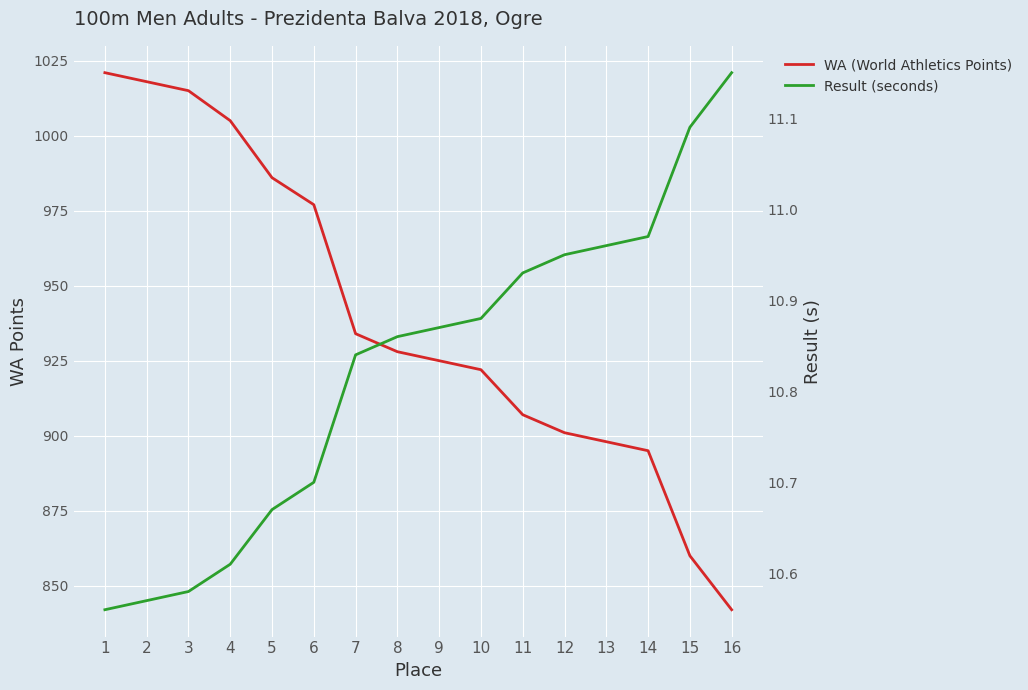

True or false: WA (World Athletics Points) has a value of 977.0 at 6.

True